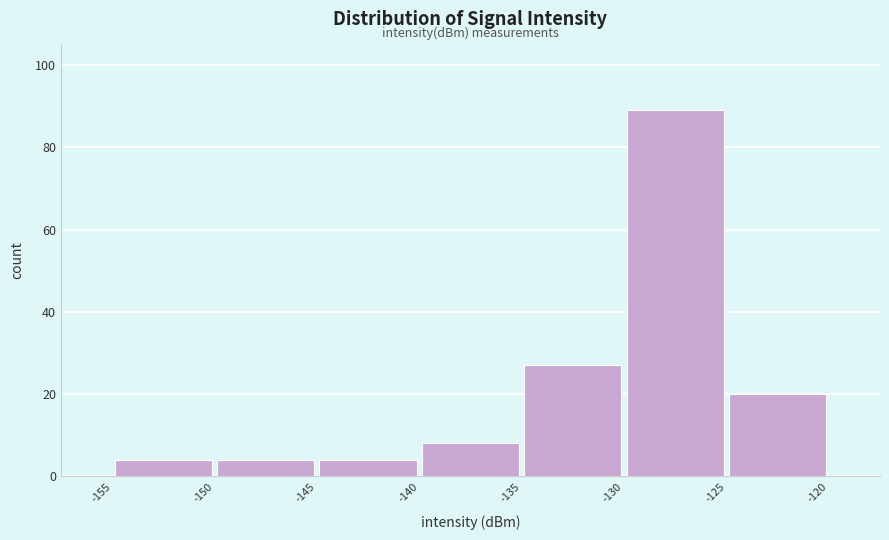

Which range on the x-axis has the tallest bar?

-130 to -125